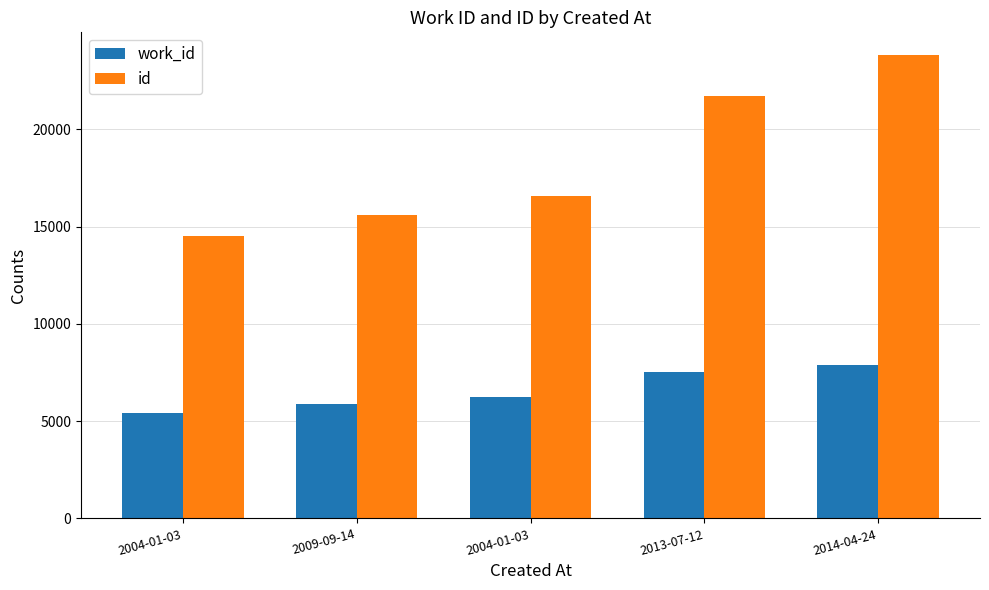

Count the number of categories in the chart.

5